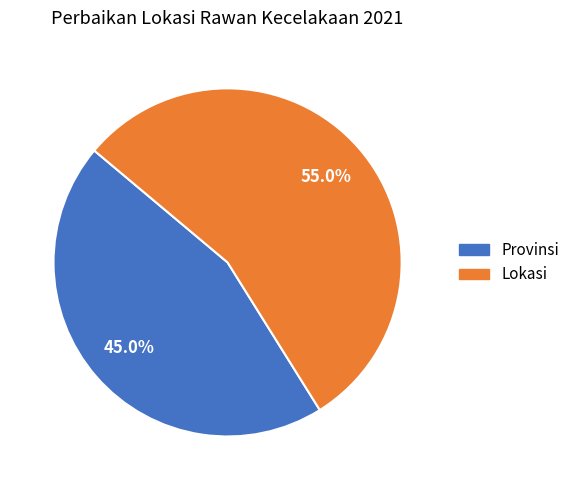

How many segments does this pie chart have?

2